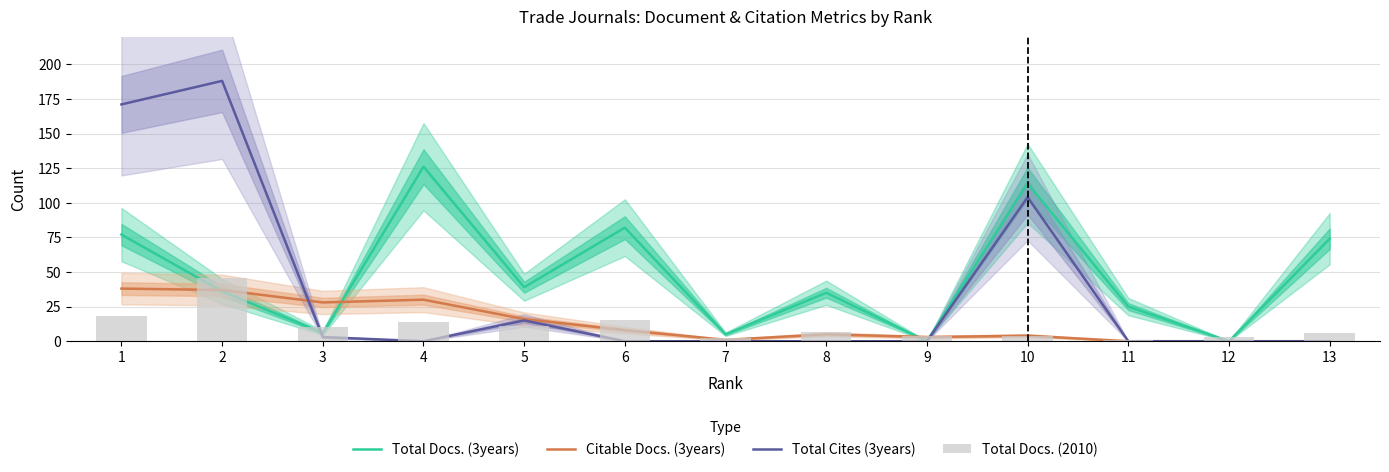

What is the approximate value of Total Docs. (3years) at 13?

74